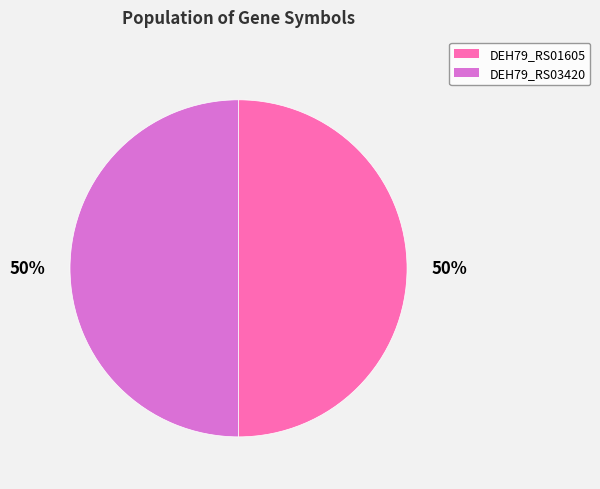

To the nearest percent, what percentage of the pie is DEH79_RS03420?

50%